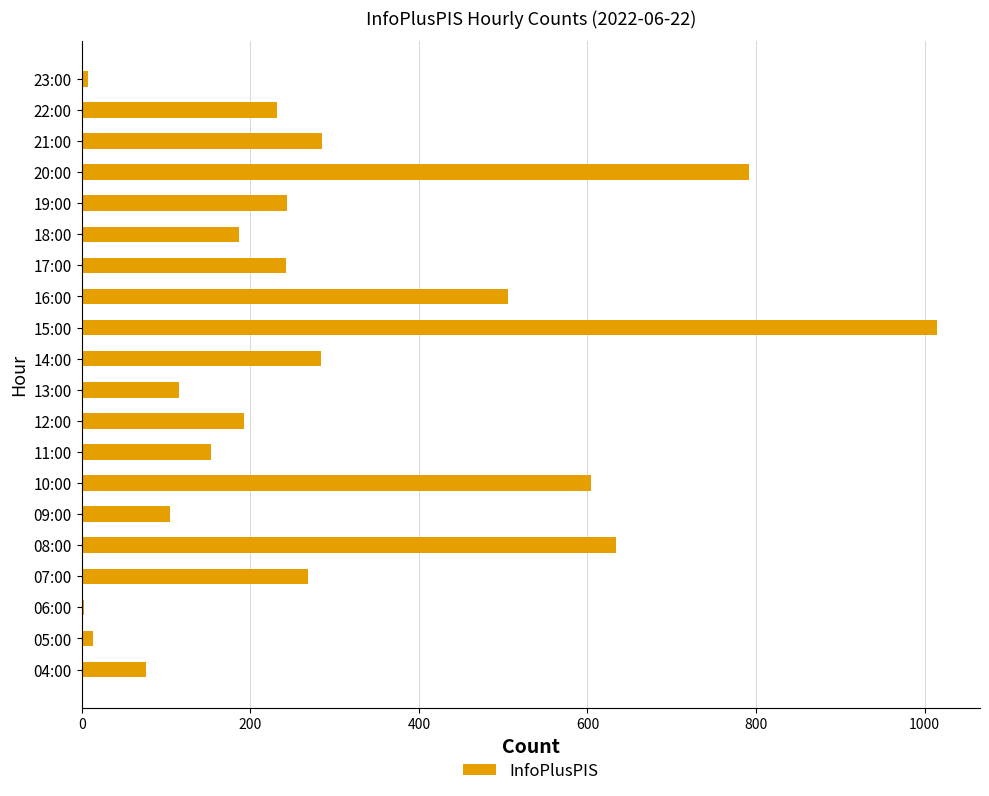

The value at 11:00 is 154. True or false?

True